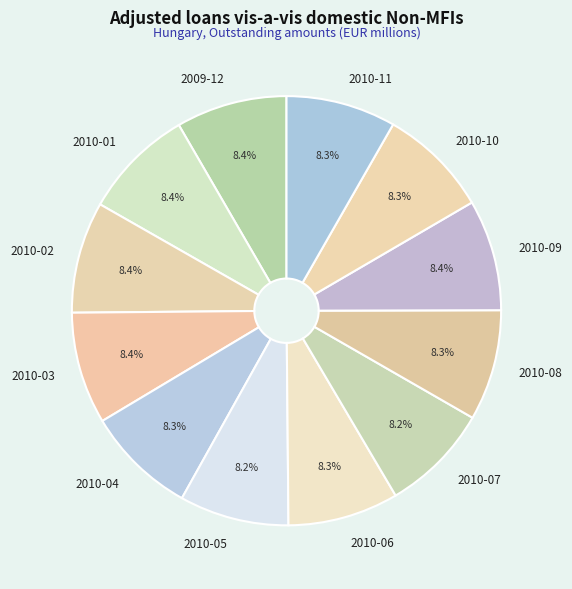

To the nearest percent, what portion does 2009-12 represent?

8%